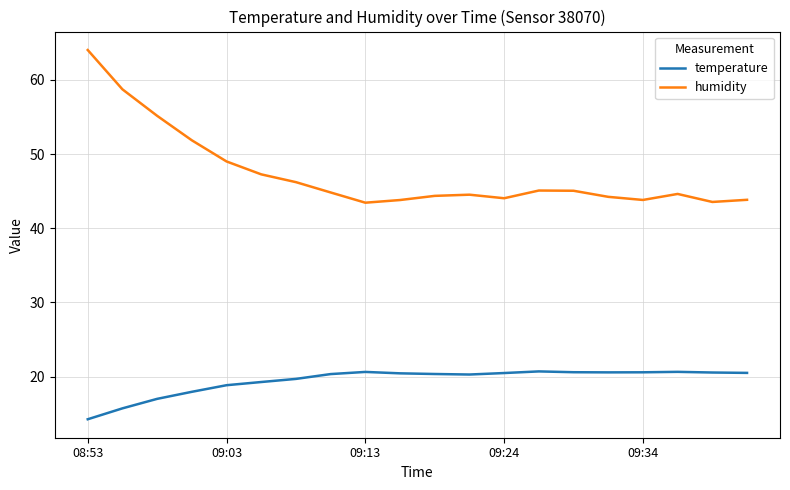

In humidity, how many points are lower than both neighbors (excluding endpoints)?

4